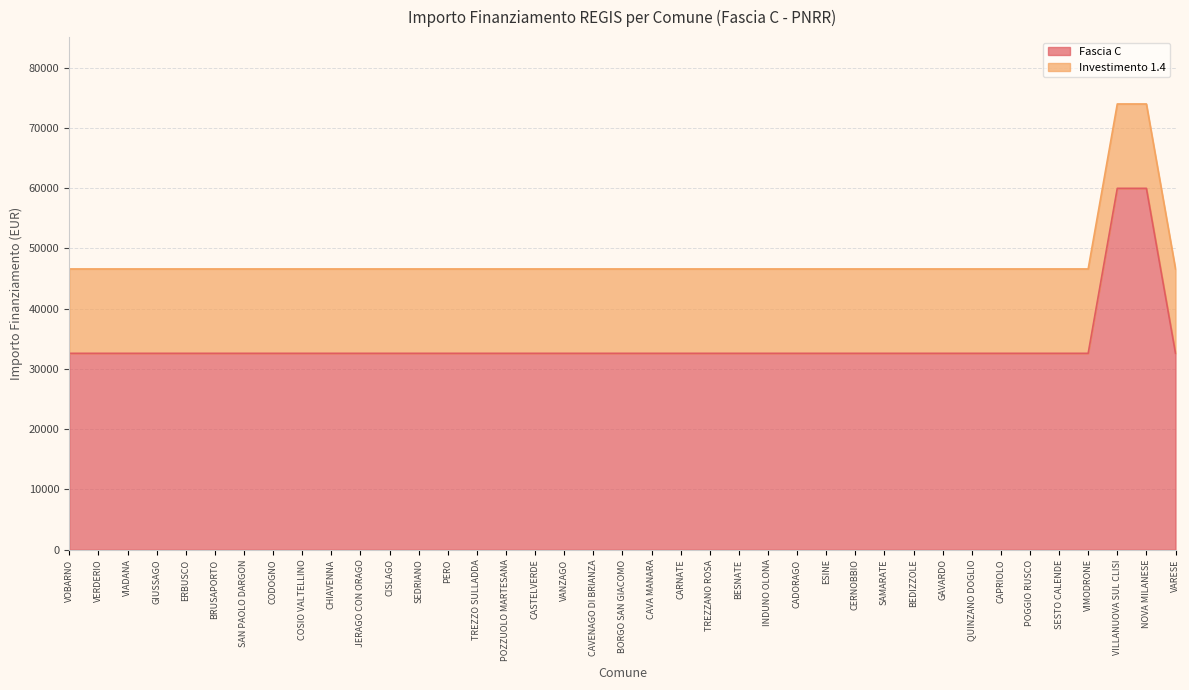

Which category has the lowest value across all series?

VOBARNO